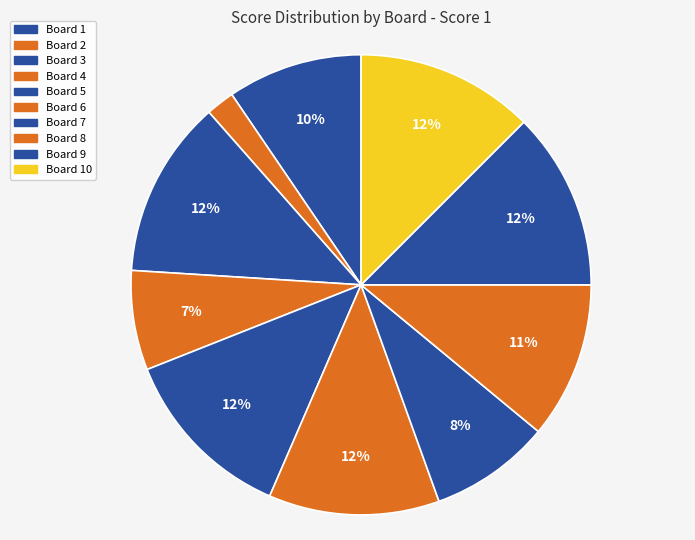

How many segments does this pie chart have?

10